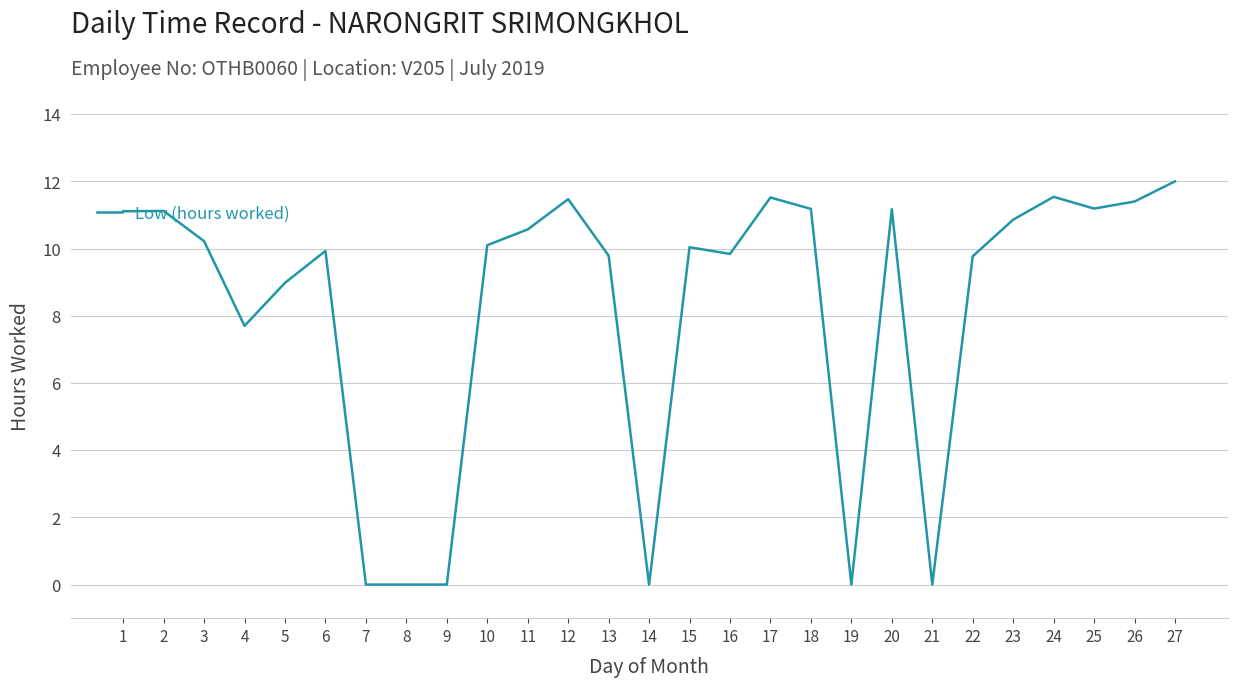

Is it true that the value at 5 is 9.0?

True